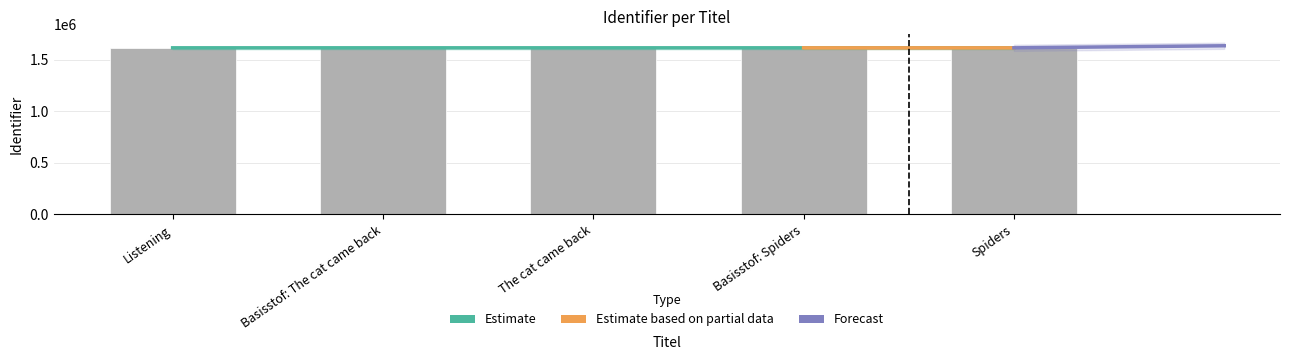

What is the sum of the values at Basisstof: The cat came back and Listening?

3227561